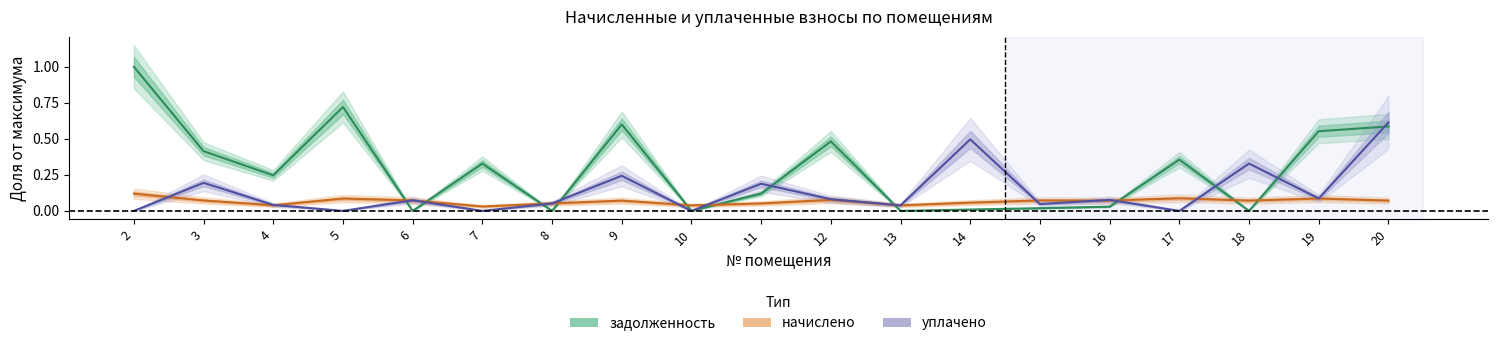

What is the difference between the maximum and second lowest values in the уплачено series?

0.6